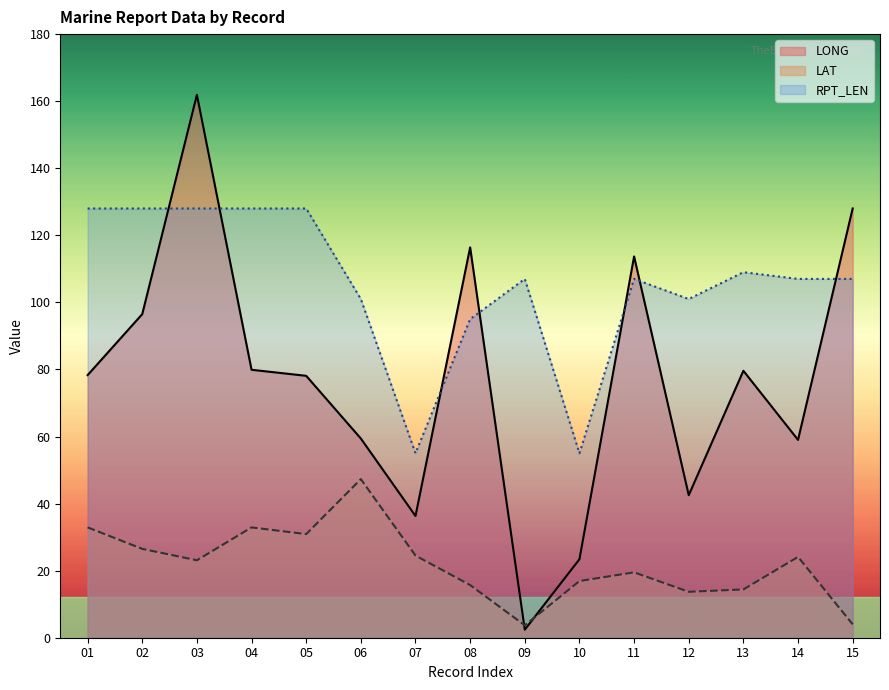

Is it true that LONG equals 9.1 at 12?

False